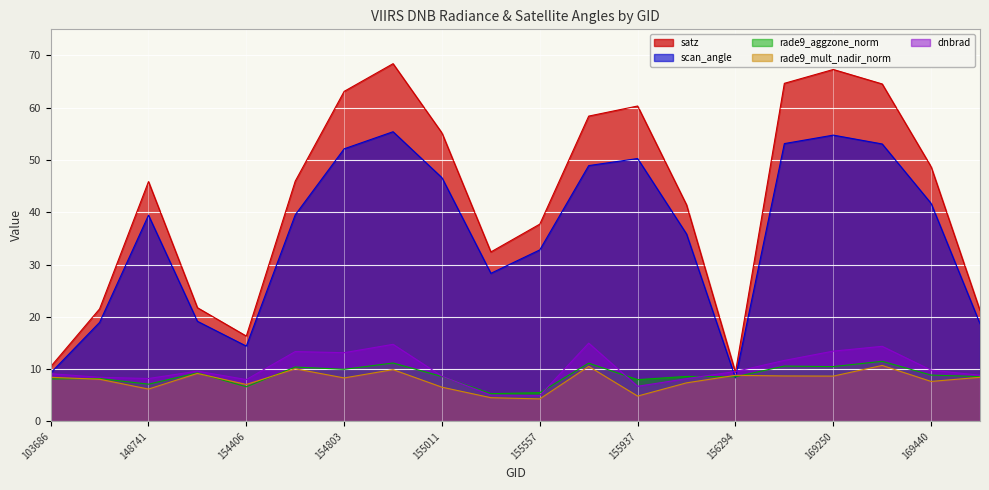

List the labels in order of rade9_mult_nadir_norm value, smallest first.

155557, 155191, 155937, 148741, 155011, 154406, 156115, 169440, 145229, 154803, 103686, 169621, 169250, 156852, 156294, 154213, 154819, 154607, 155739, 169262